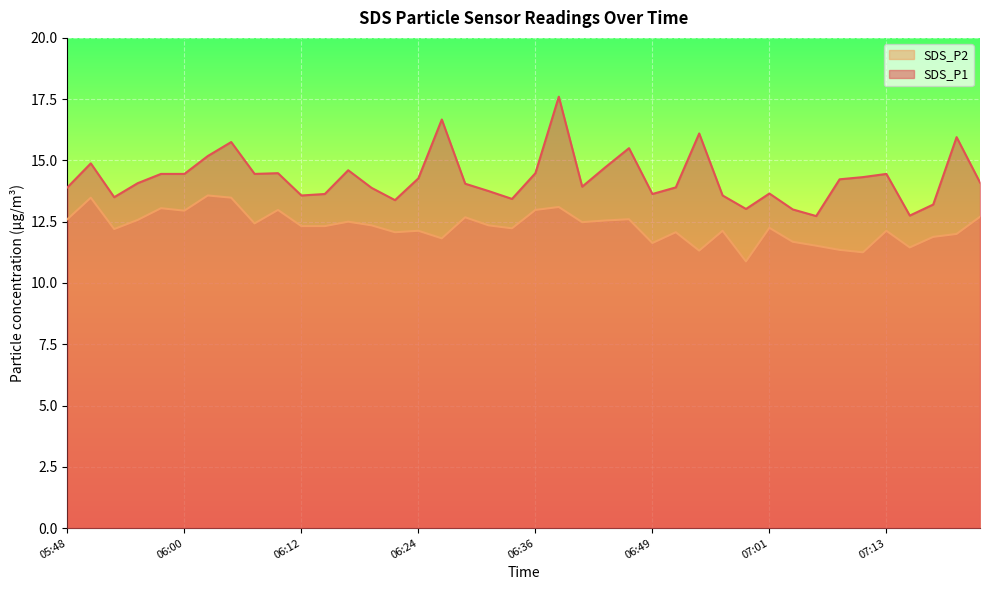

At which category does SDS_P1 reach its first local valley?

05:53